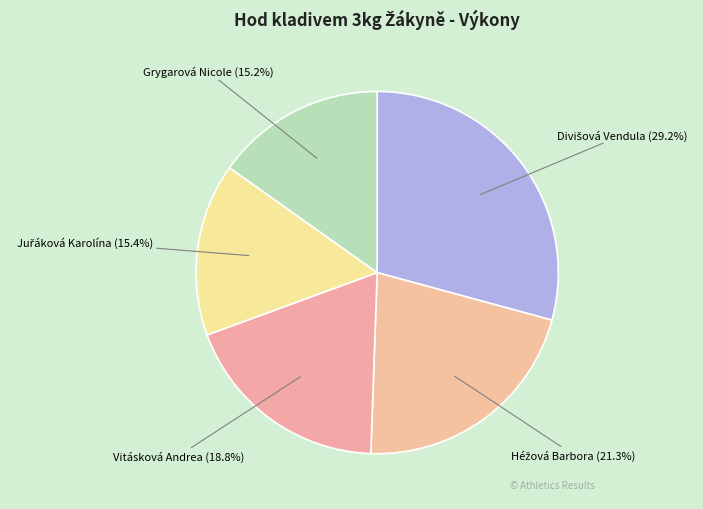

How many segments does this pie chart have?

5